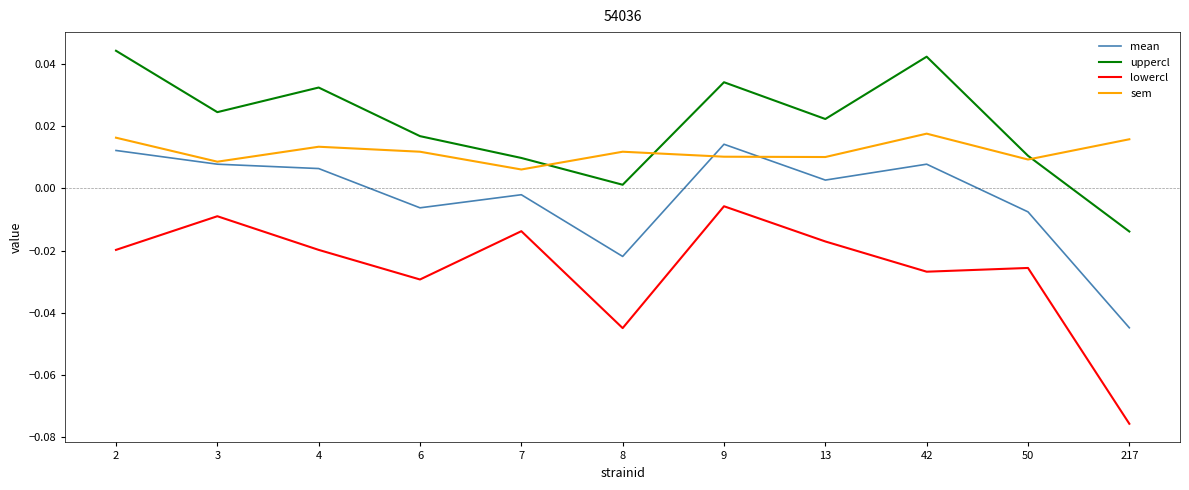

Which series has the widest spread of values?

lowercl